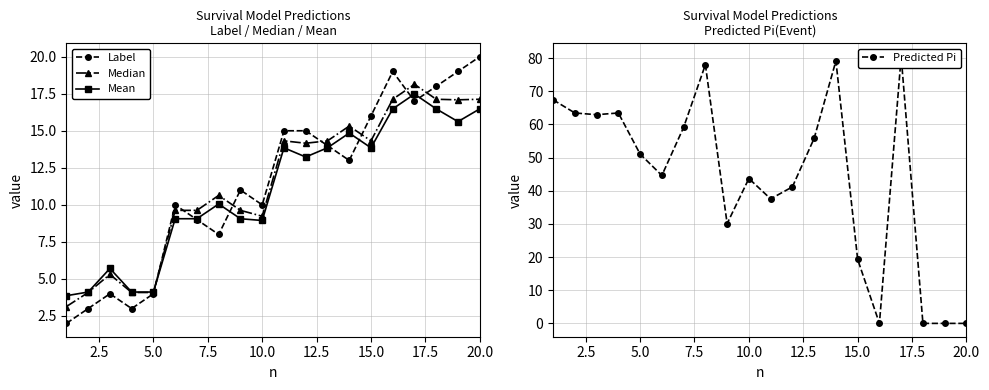

What is the difference between the second highest and minimum values in the Median series?

14.0